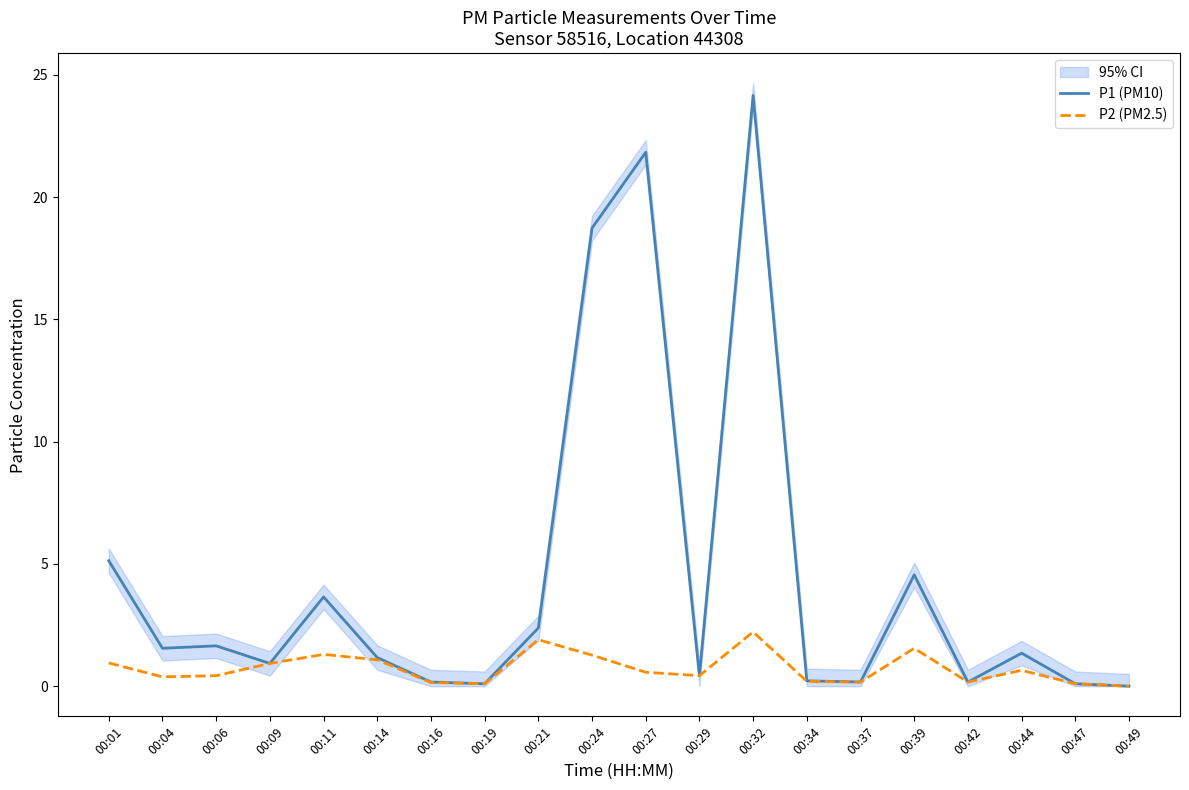

What is the total value across all series at 00:06?

2.1